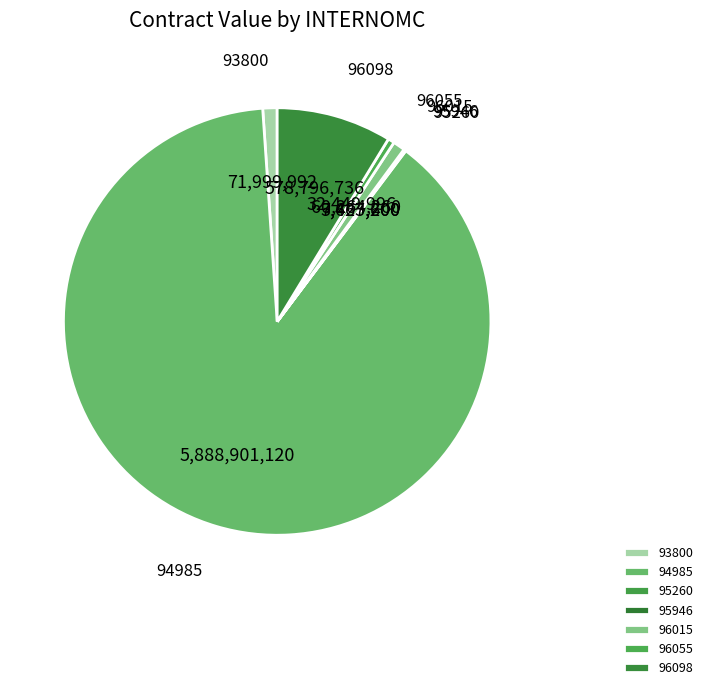

What is the largest slice in the pie chart?

94985